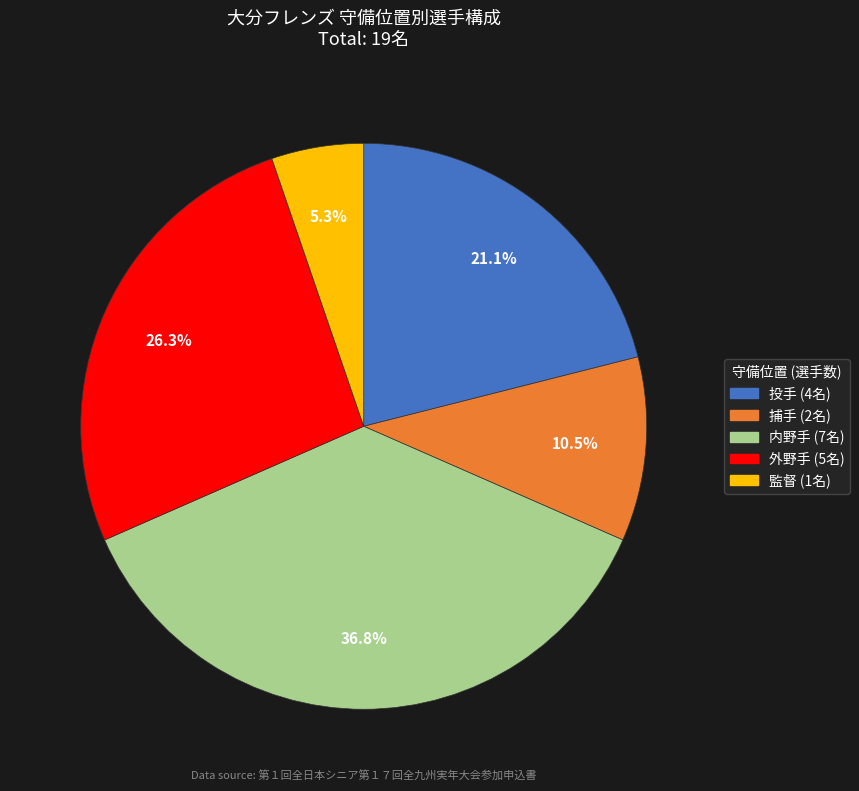

What portion of the pie excludes 外野手?

73.7%